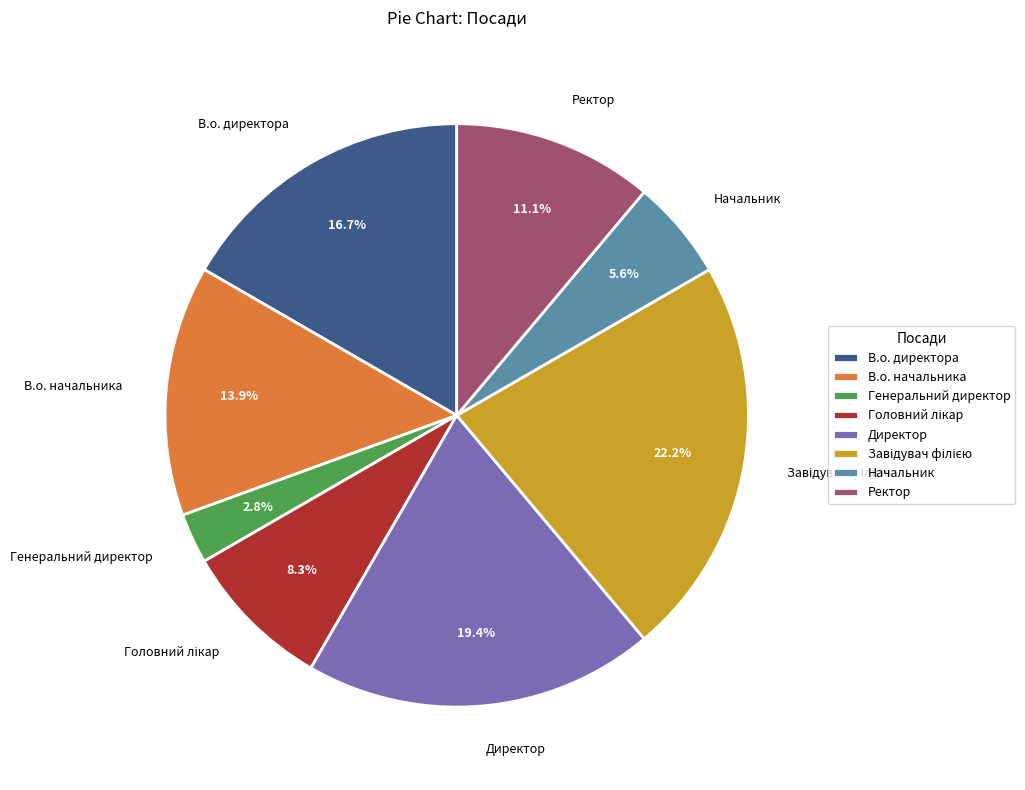

What is the total percentage of Ректор and В.о. директора?

27.8%